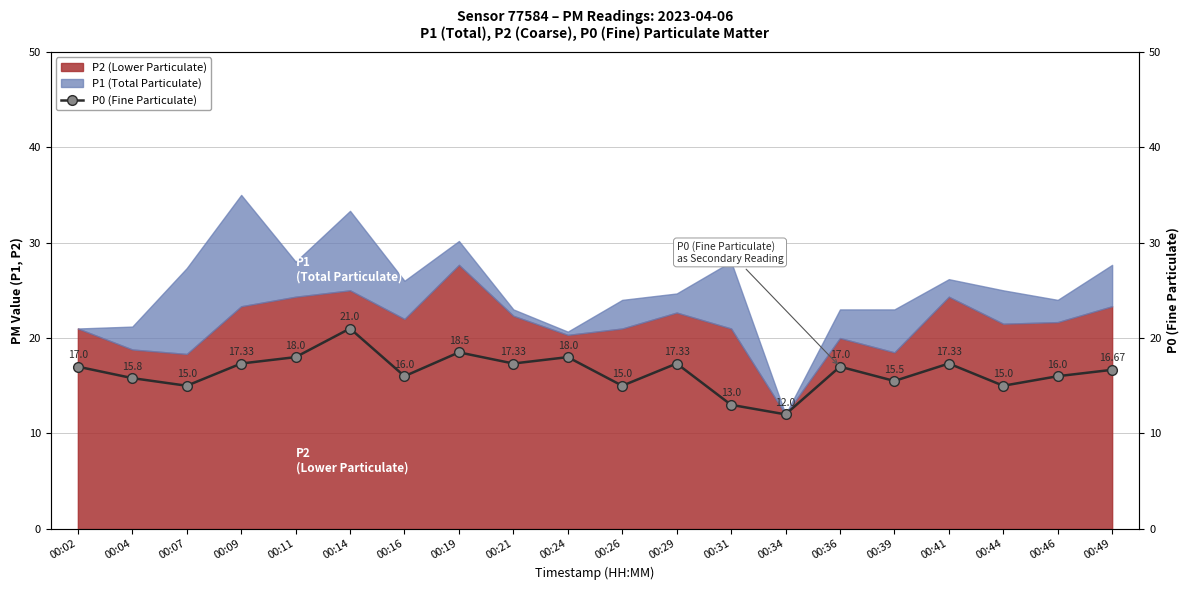

How many values exceed 17?

8